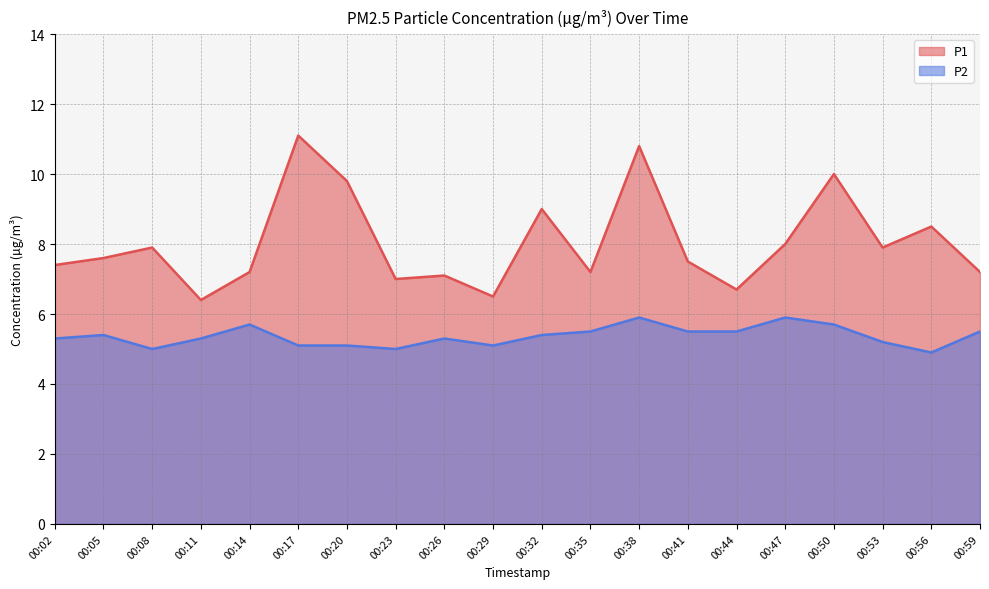

How many data points does each series have?

20